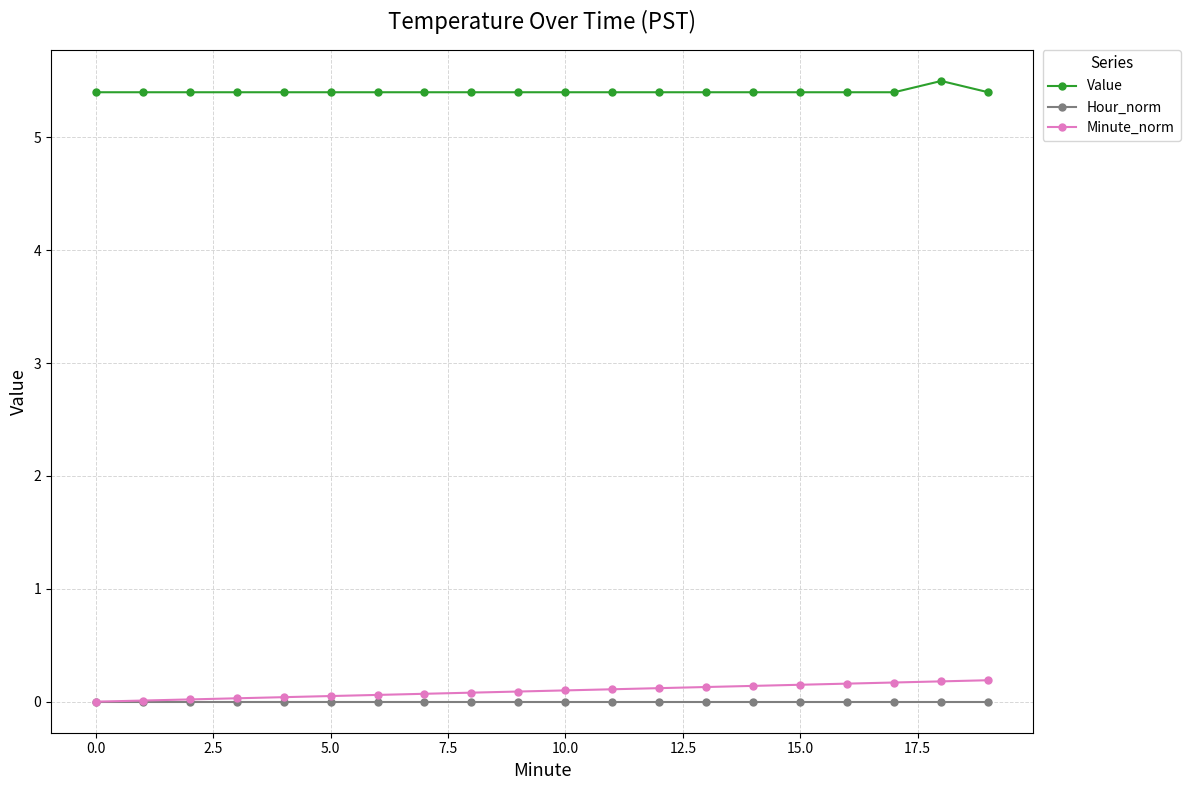

True or false: Hour_norm and Value cross at least once.

False